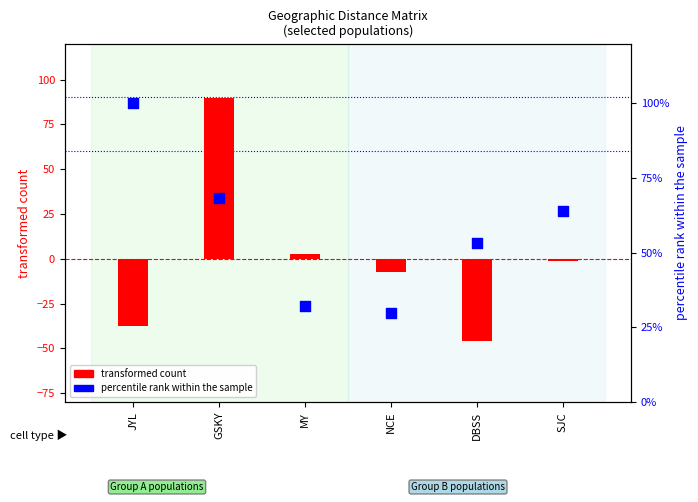

At which category is the sum across all series the highest?

GSKY